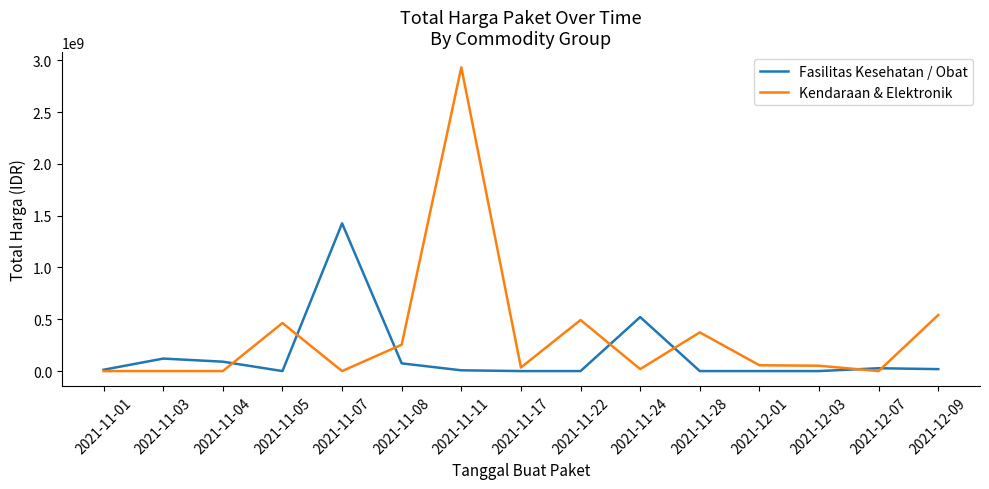

How many distinct data groups are displayed?

2